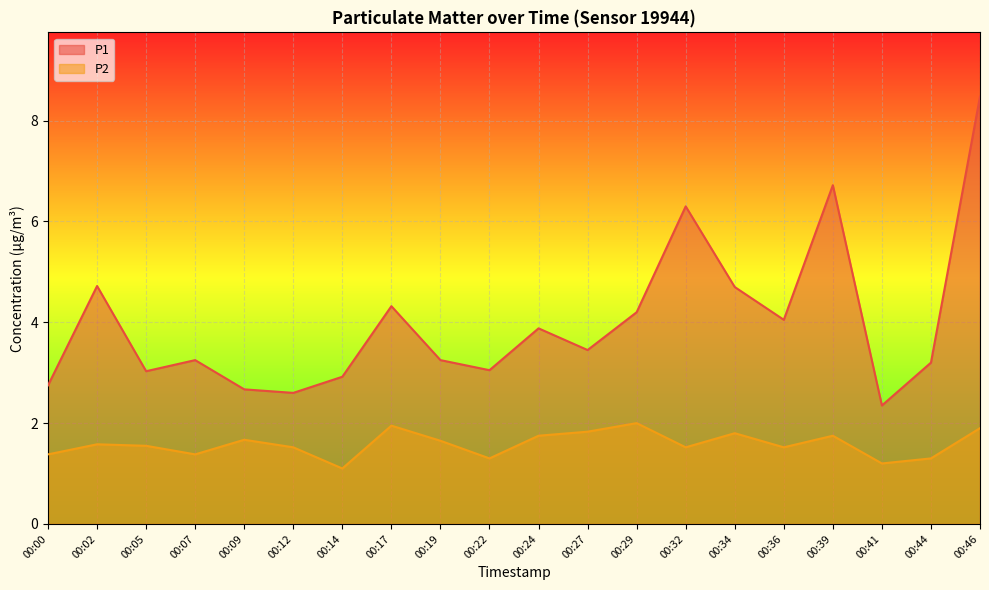

What is the value of the P1 point at the 1st from the left?

2.8